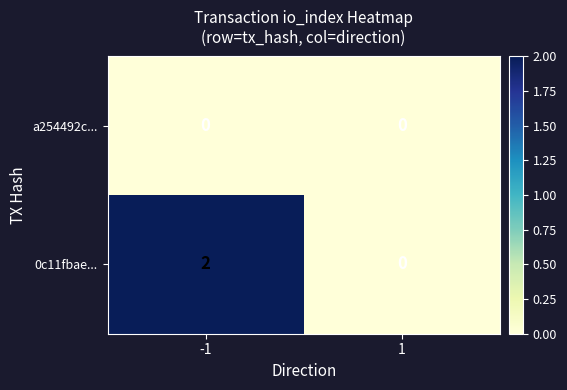

Rank the series by their average value, from lowest to highest.

a254492c..., 0c11fbae...